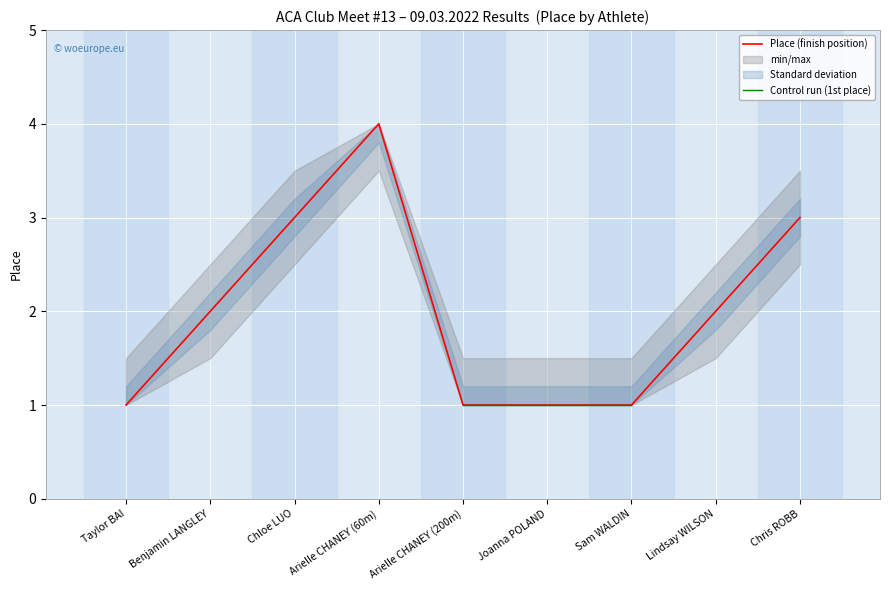

The Control run (1st place) series shows 1.0 at Taylor BAI. True or false?

True